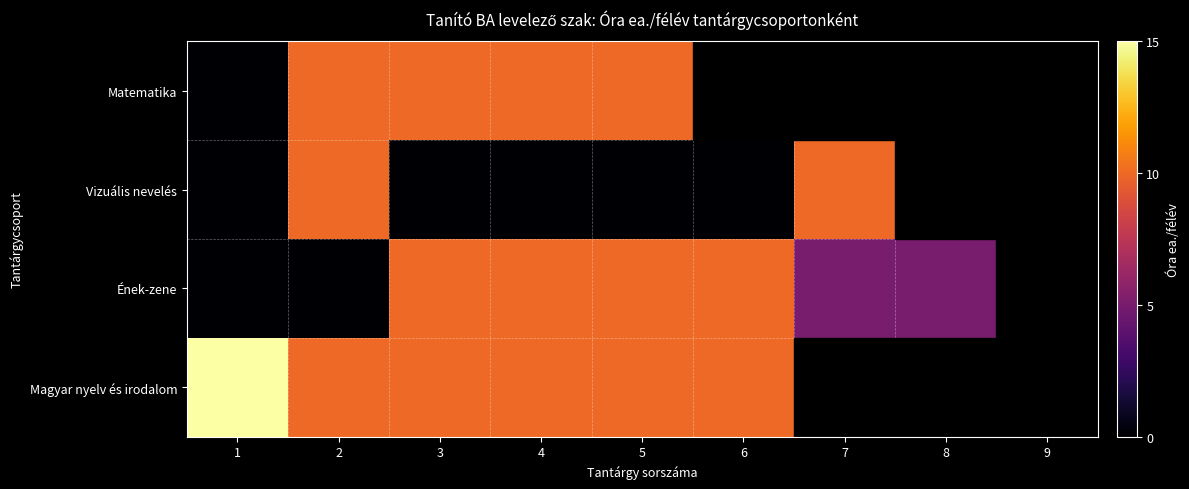

Rank the series by their maximum value, from lowest to highest.

Ének-zene, Vizuális nevelés, Matematika, Magyar nyelv és irodalom